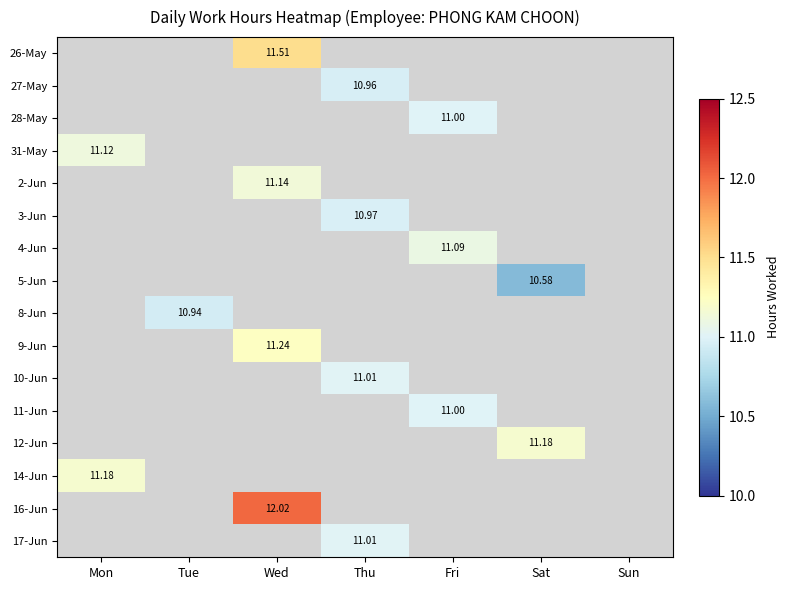

Rank the categories by 26-May value from lowest to highest.

Mon, Tue, Thu, Fri, Sat, Sun, Wed